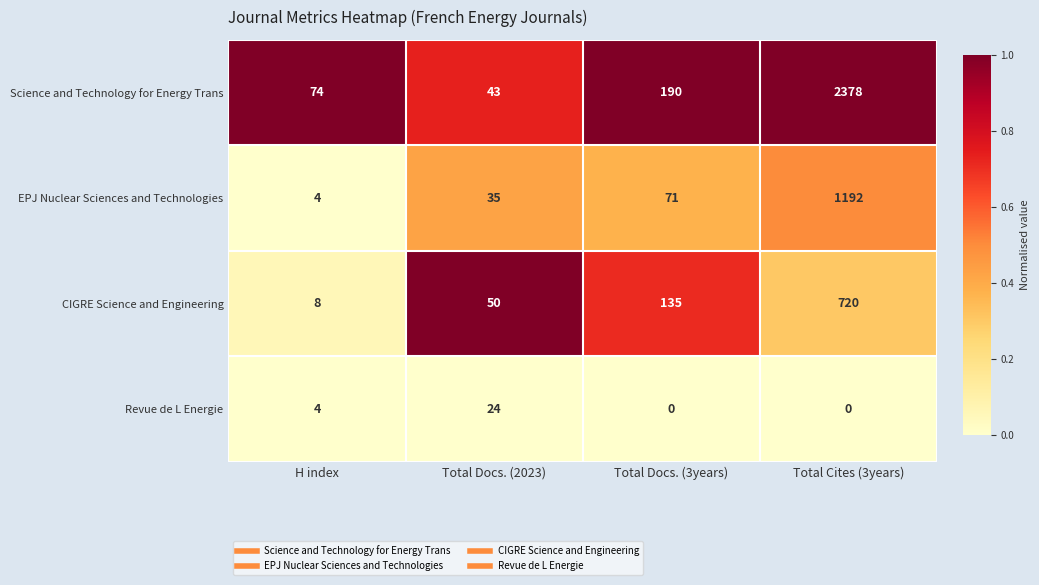

What is the difference between the maximum and second lowest values in the EPJ Nuclear Sciences and Technologies series?

1157